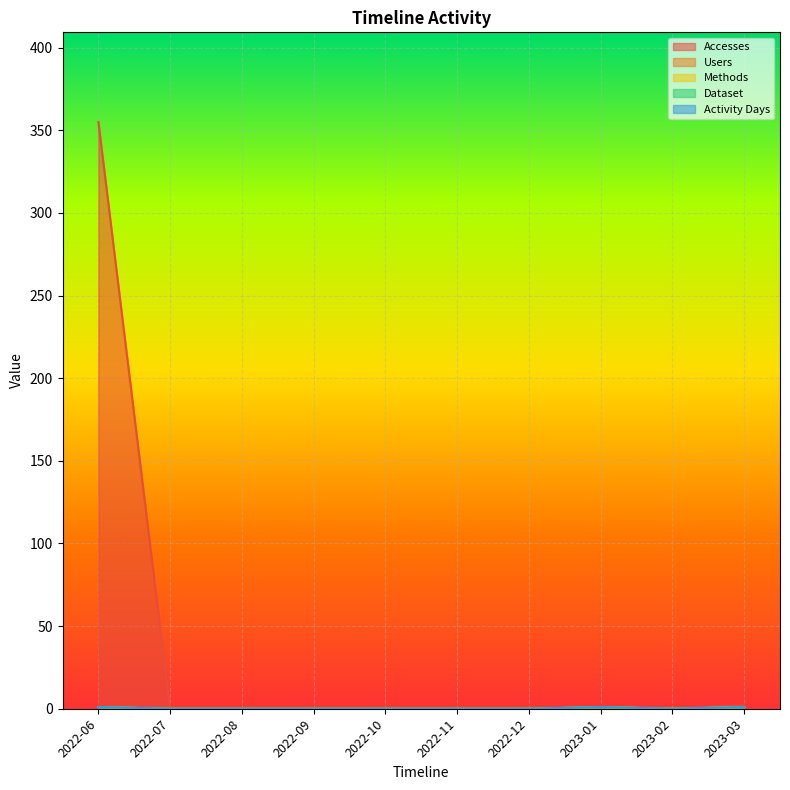

Rank the series at 2022-07 from highest to lowest value.

Accesses, Users, Methods, Dataset, Activity Days